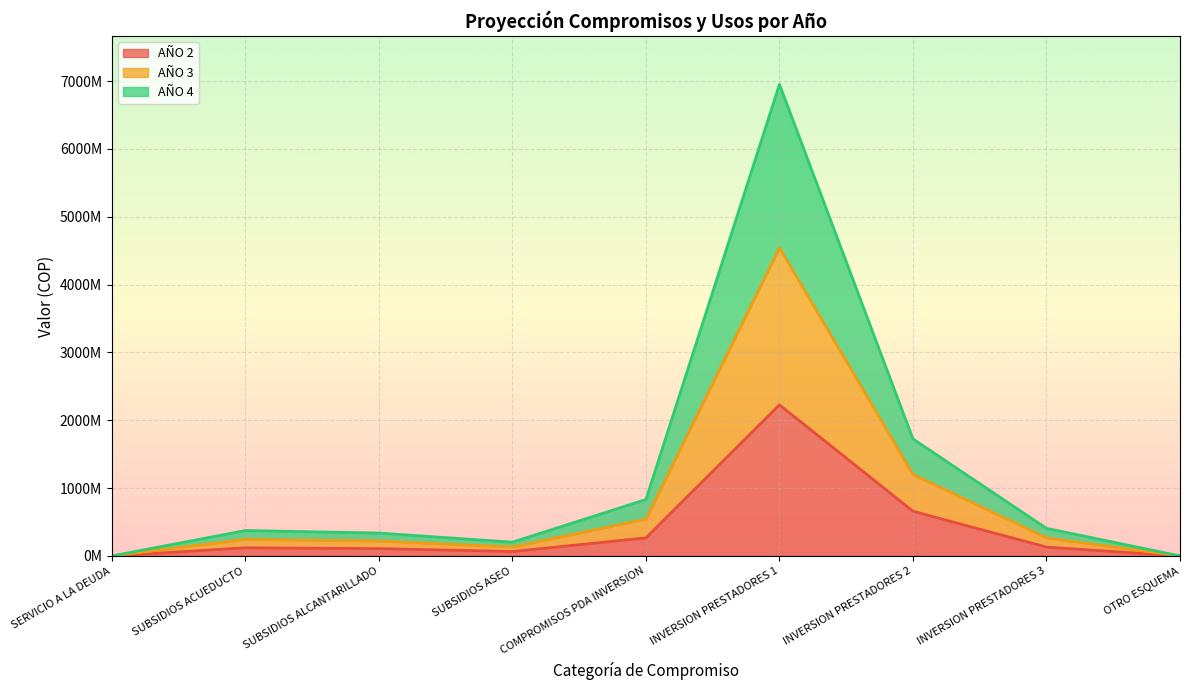

At how many categories does at least one series exceed 1073822066?

2